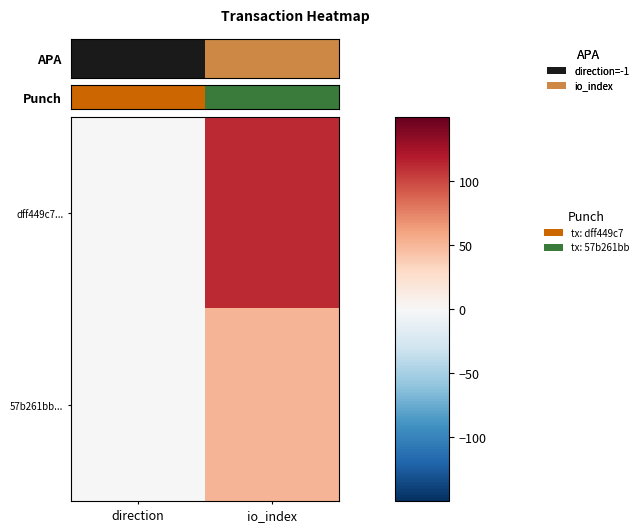

Which category has the lowest value across all series?

direction